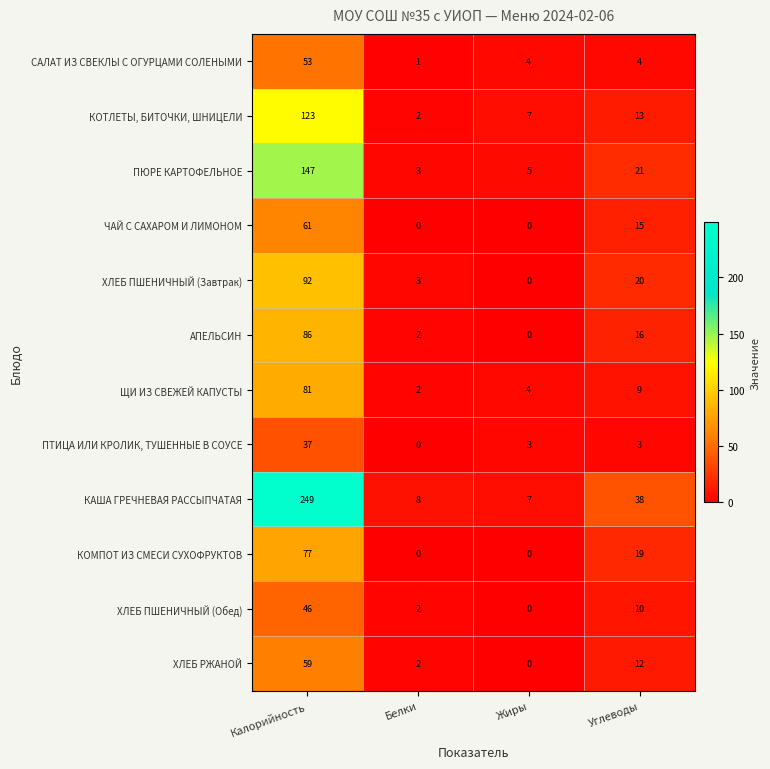

What is the total value across all series at Калорийность?

1111